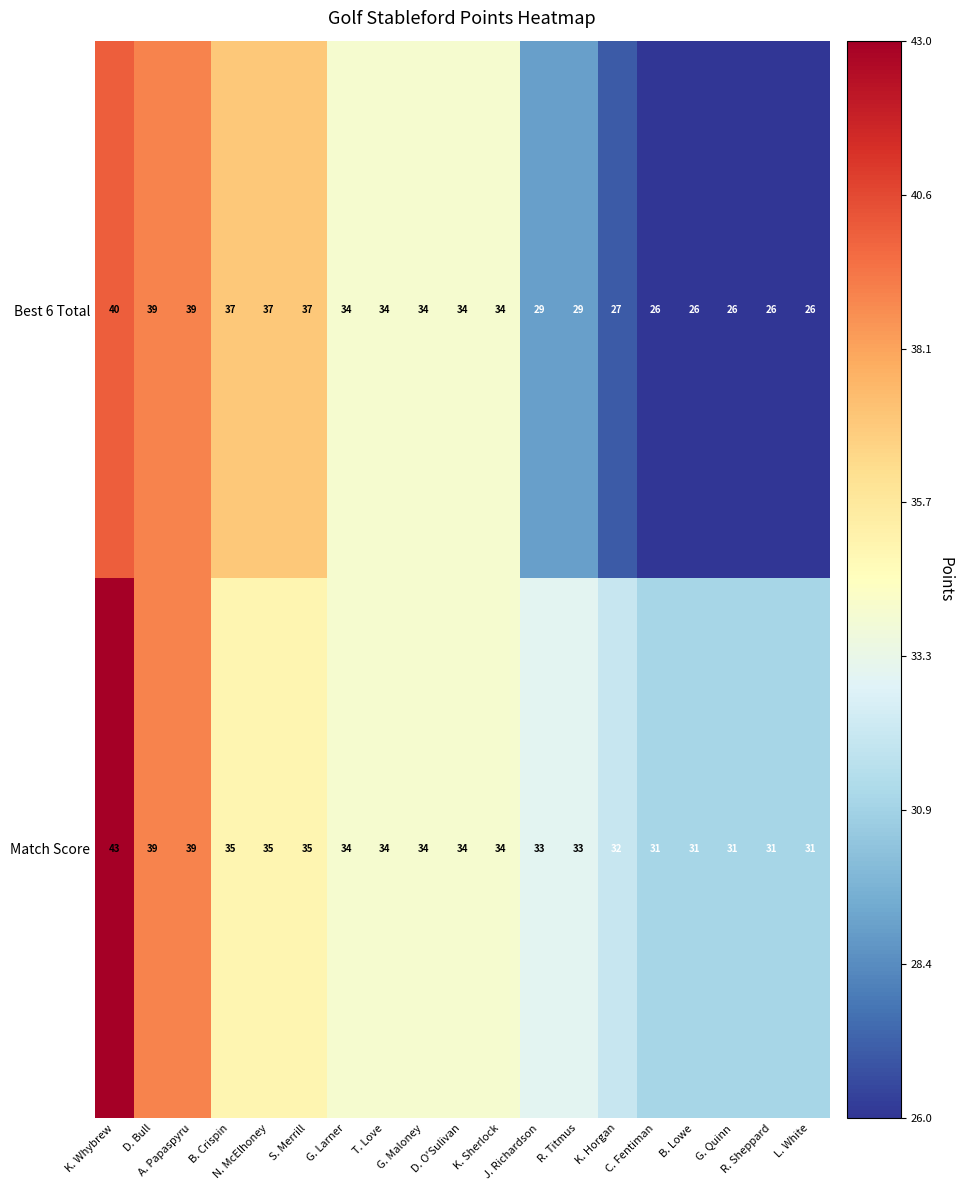

How many categories are shown in the chart?

19